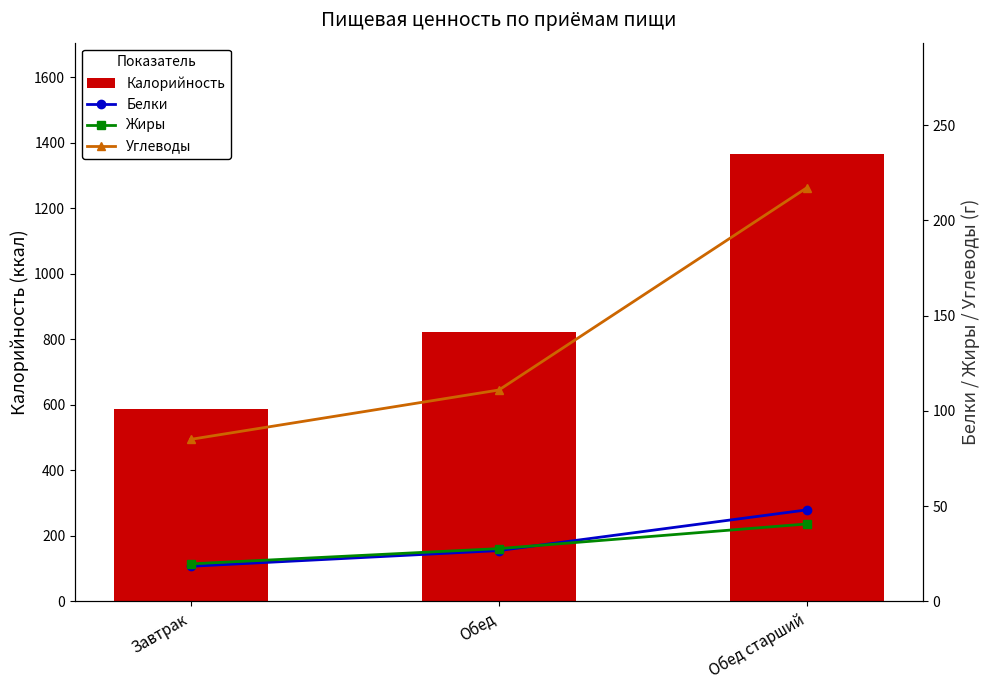

Rank the series by their maximum value, from highest to lowest.

Калорийность, Углеводы, Белки, Жиры